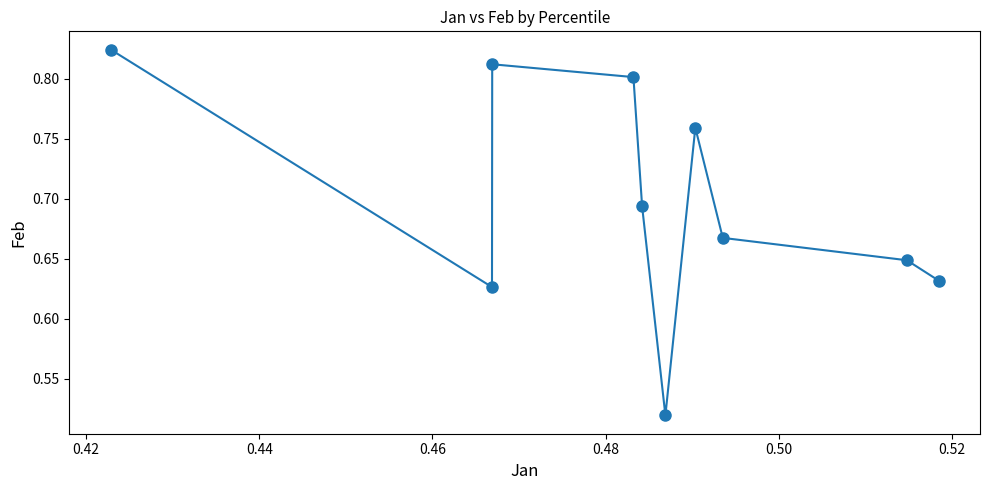

How many points are lower than both their immediate neighbors (excluding endpoints)?

2